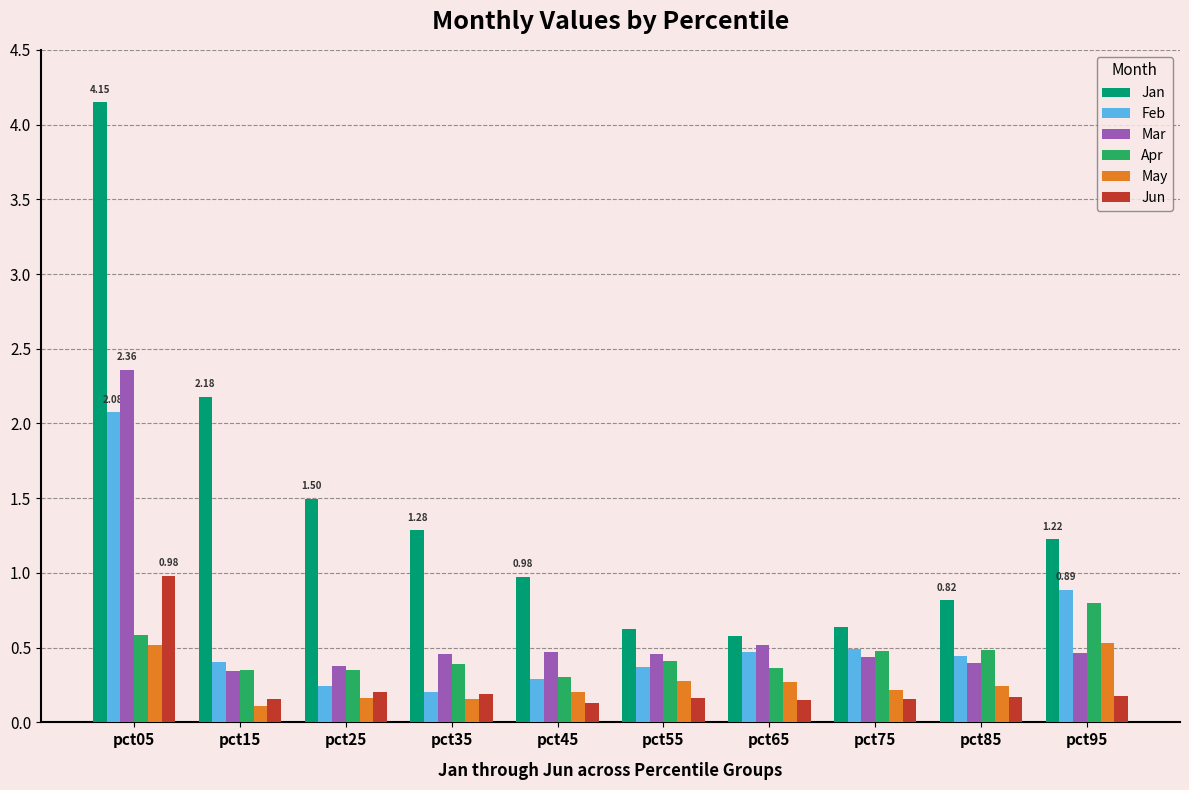

What is the sum of all Jan values?

14.0